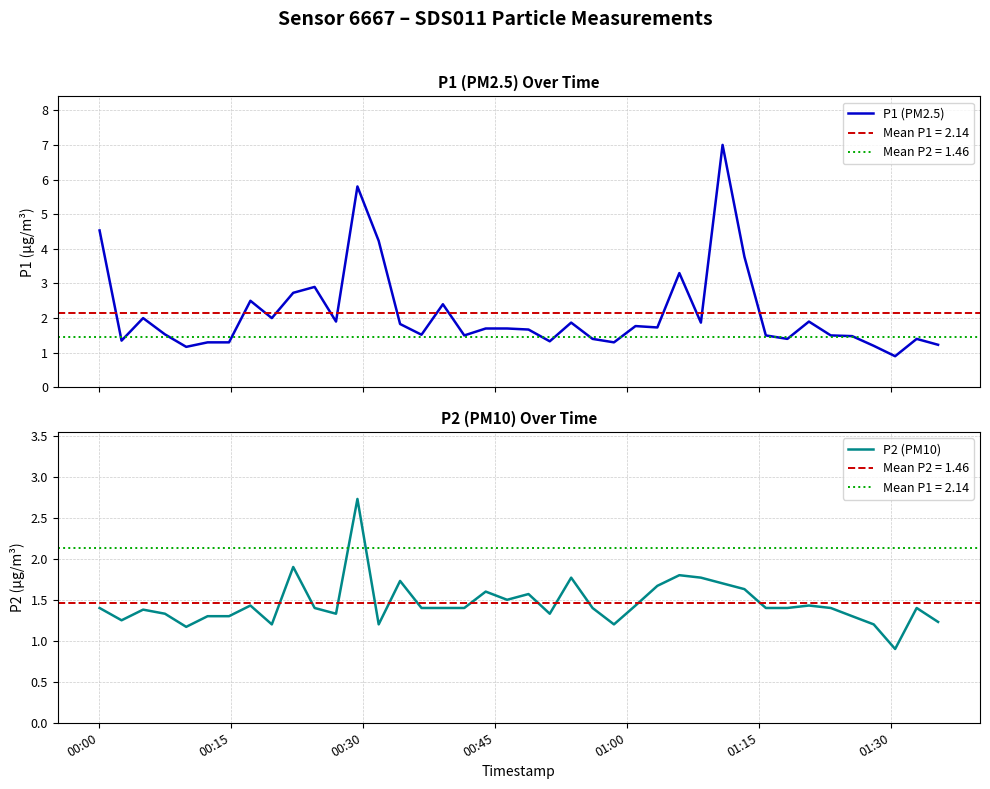

What is the highest value of the P1 (PM2.5) series?

7.0